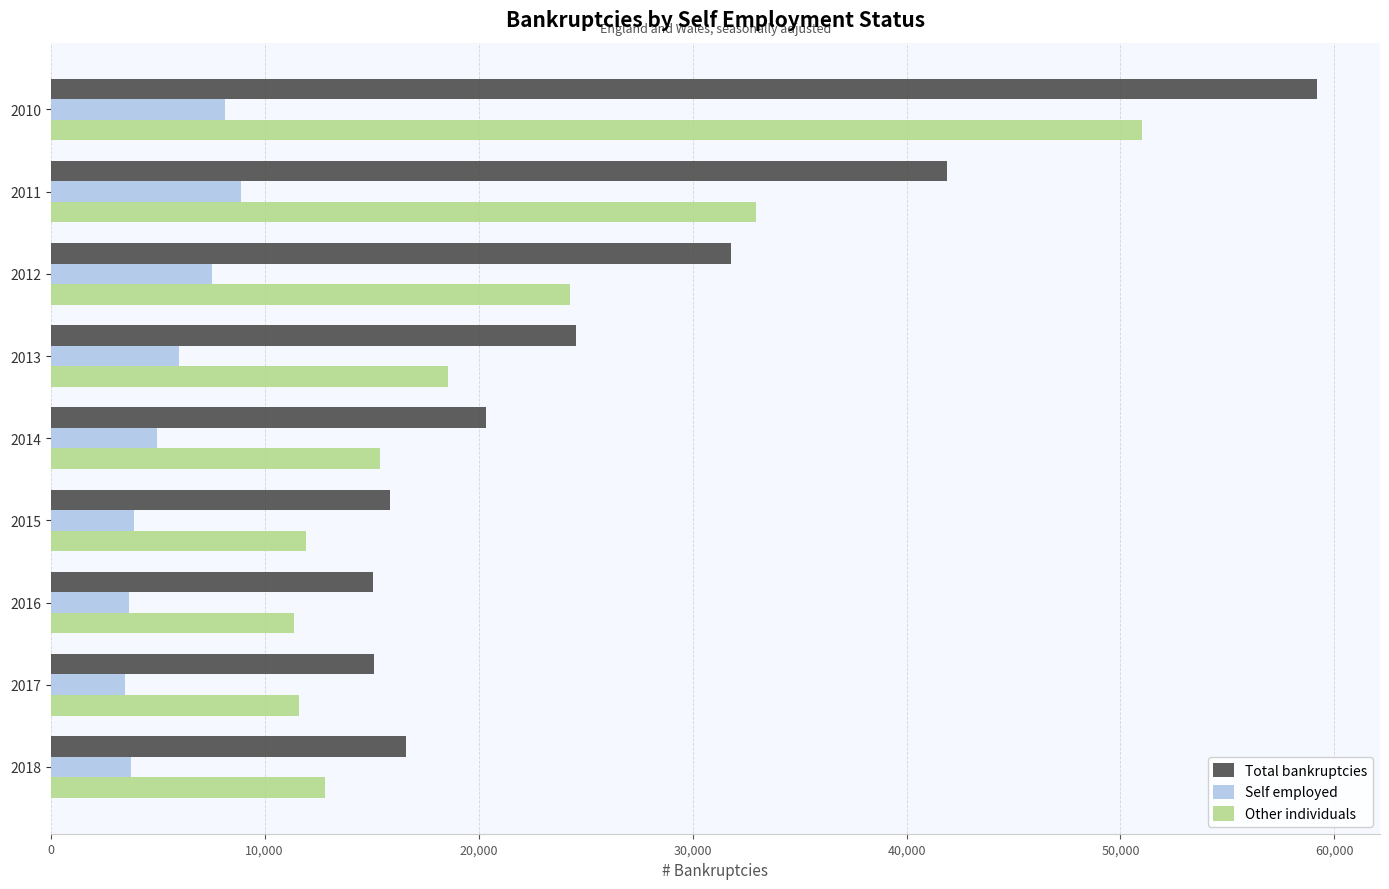

At which label is Self employed closest to 6191?

2013